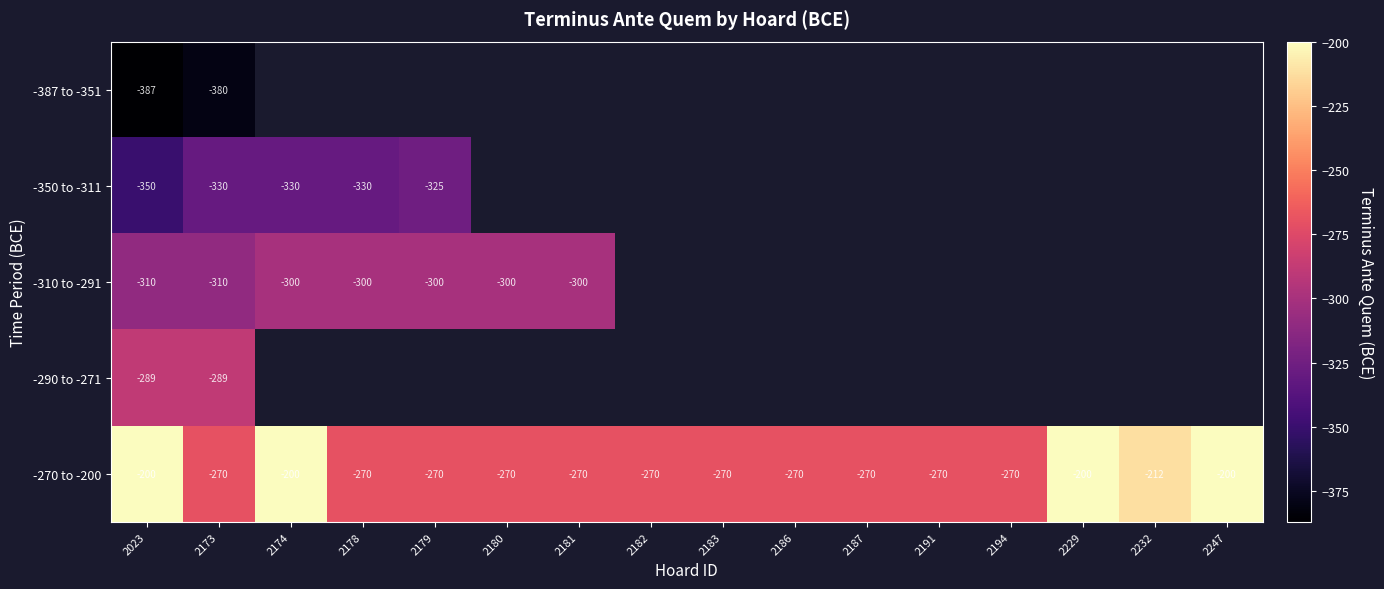

At 2173, list the series in order from largest to smallest.

-270 to -200, -290 to -271, -310 to -291, -350 to -311, -387 to -351